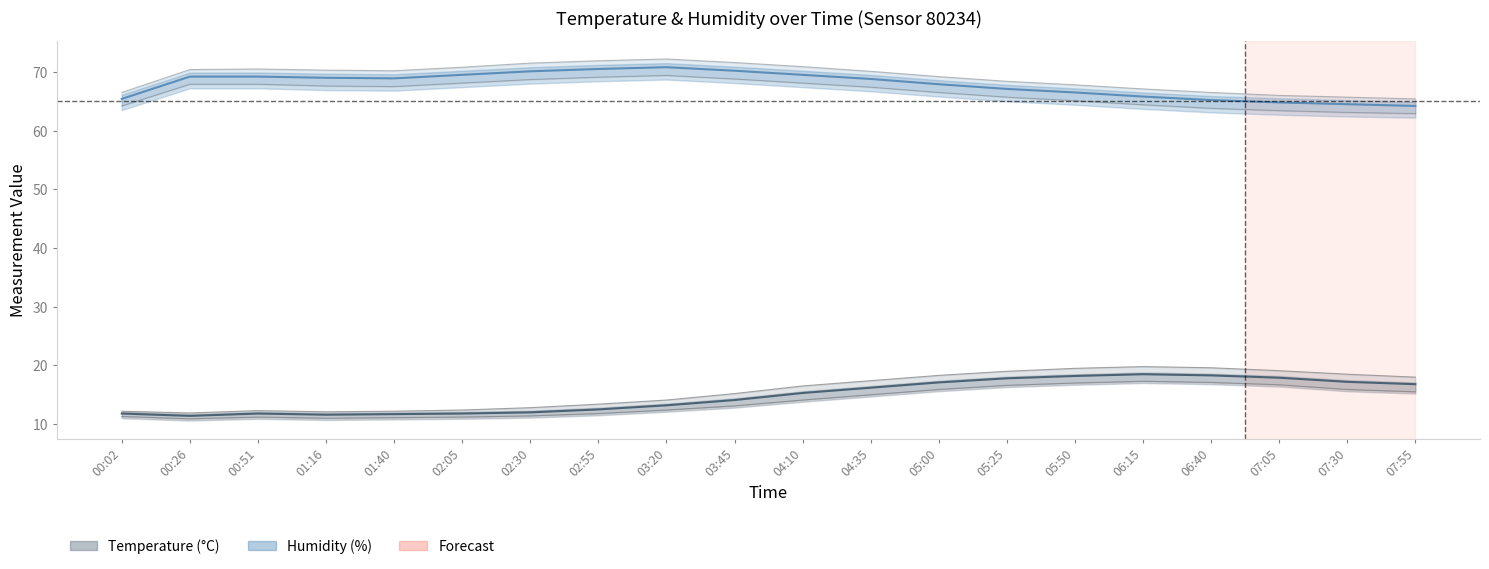

At which label does temperature first exceed 15?

04:10